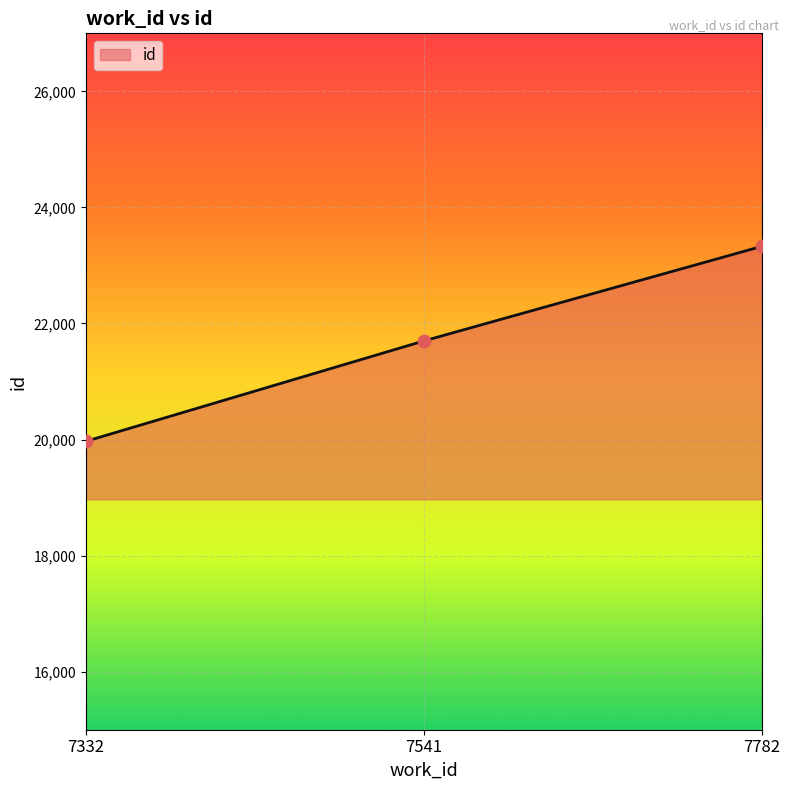

What is the ratio of the value at 7782 to the value at 7332?

1.2